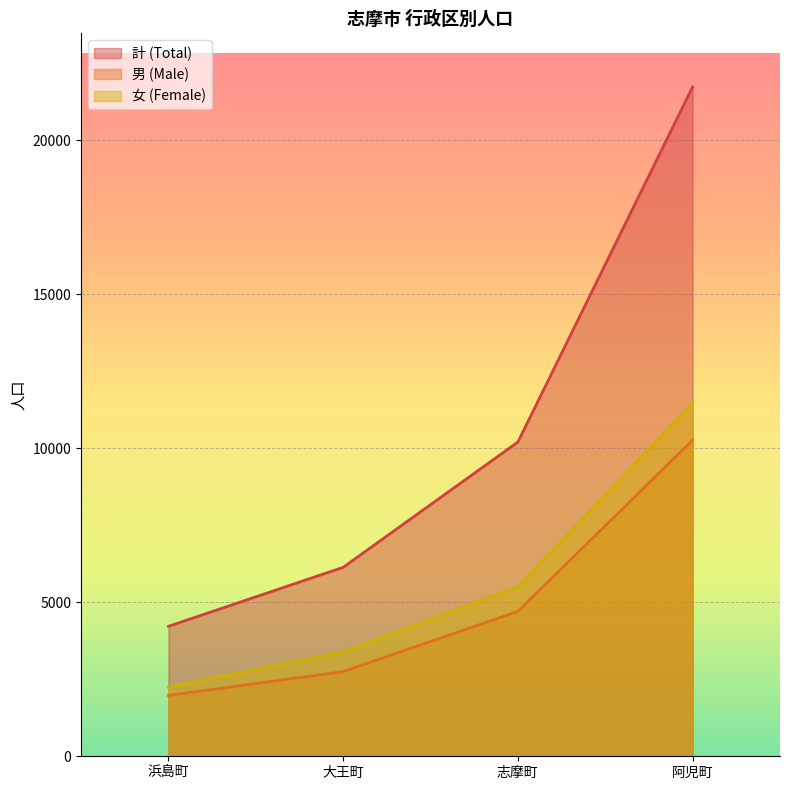

In 男 (Male), how many points are higher than both neighbors (excluding endpoints)?

0